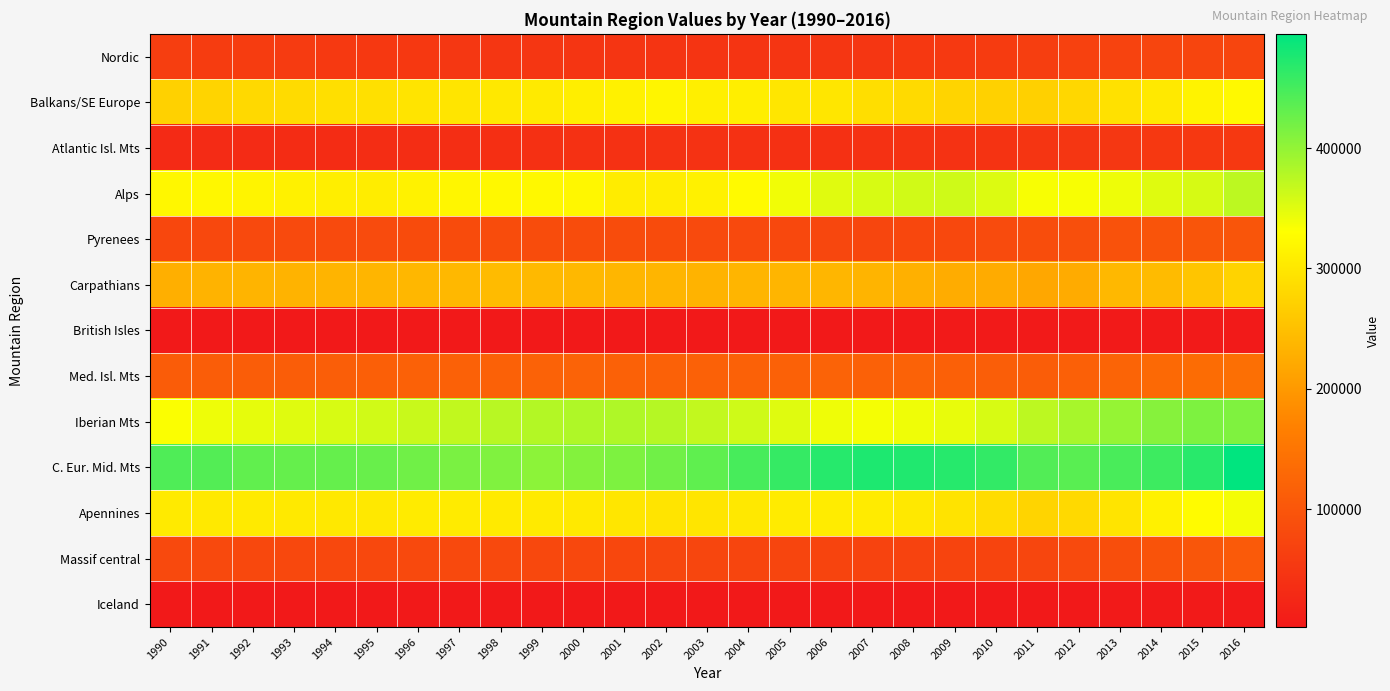

What is the minimum value shown in the chart?

2226